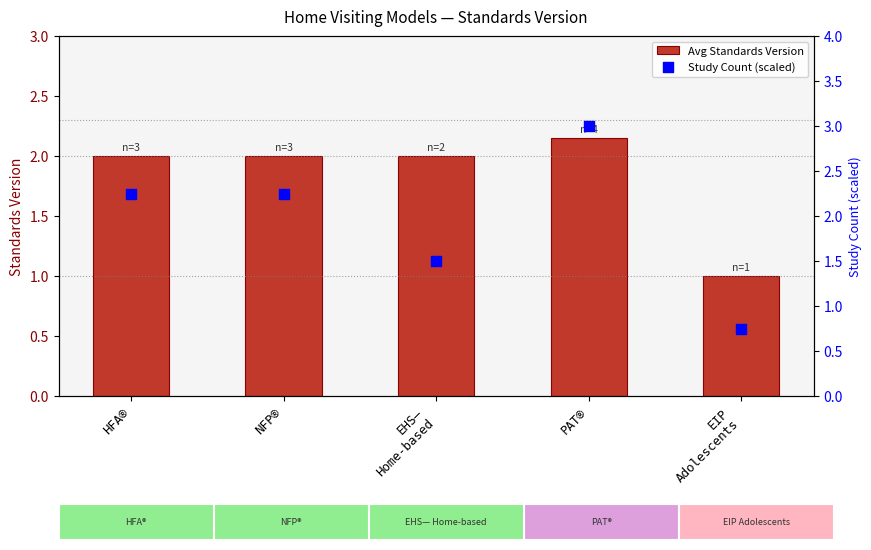

At how many categories does at least one series exceed 2?

3